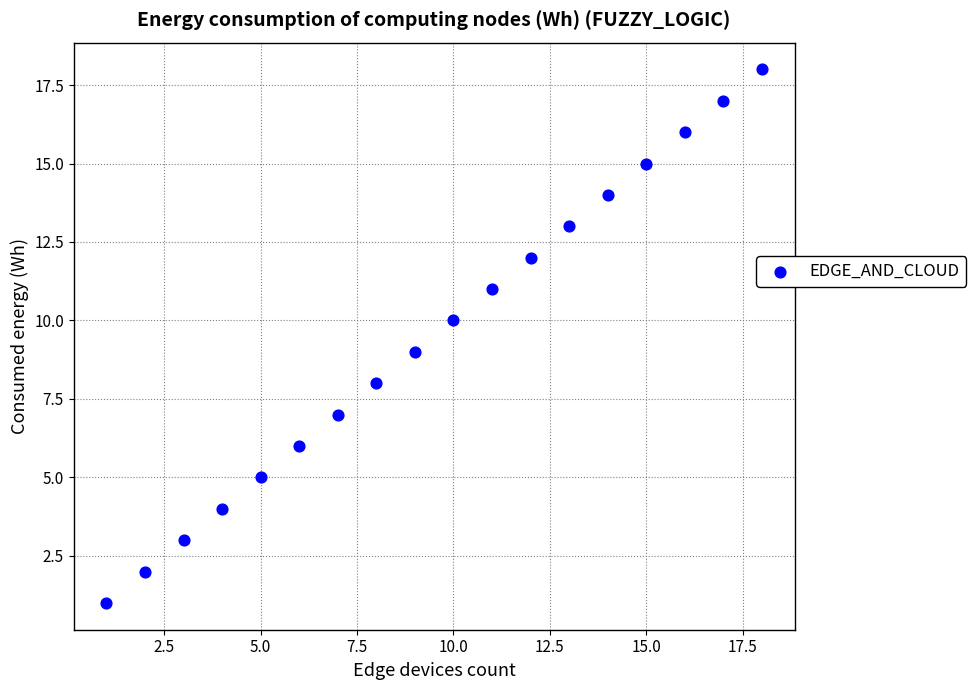

What is the range of X values (max minus min)?

17